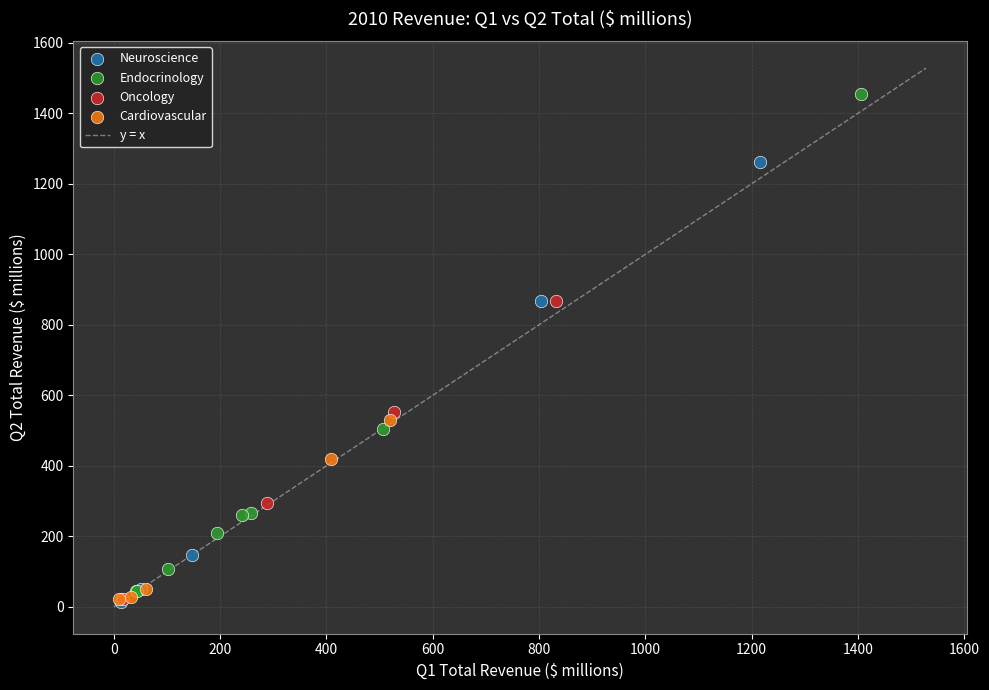

Which series has the widest spread of Y values?

Endocrinology